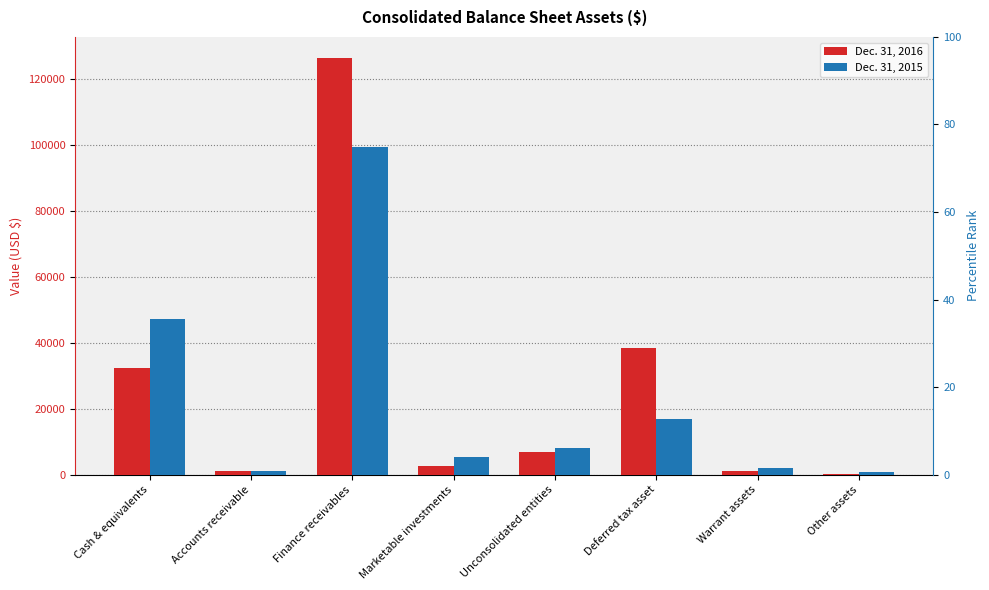

What is the spread (max minus min) of values at Cash & equivalents?

15105